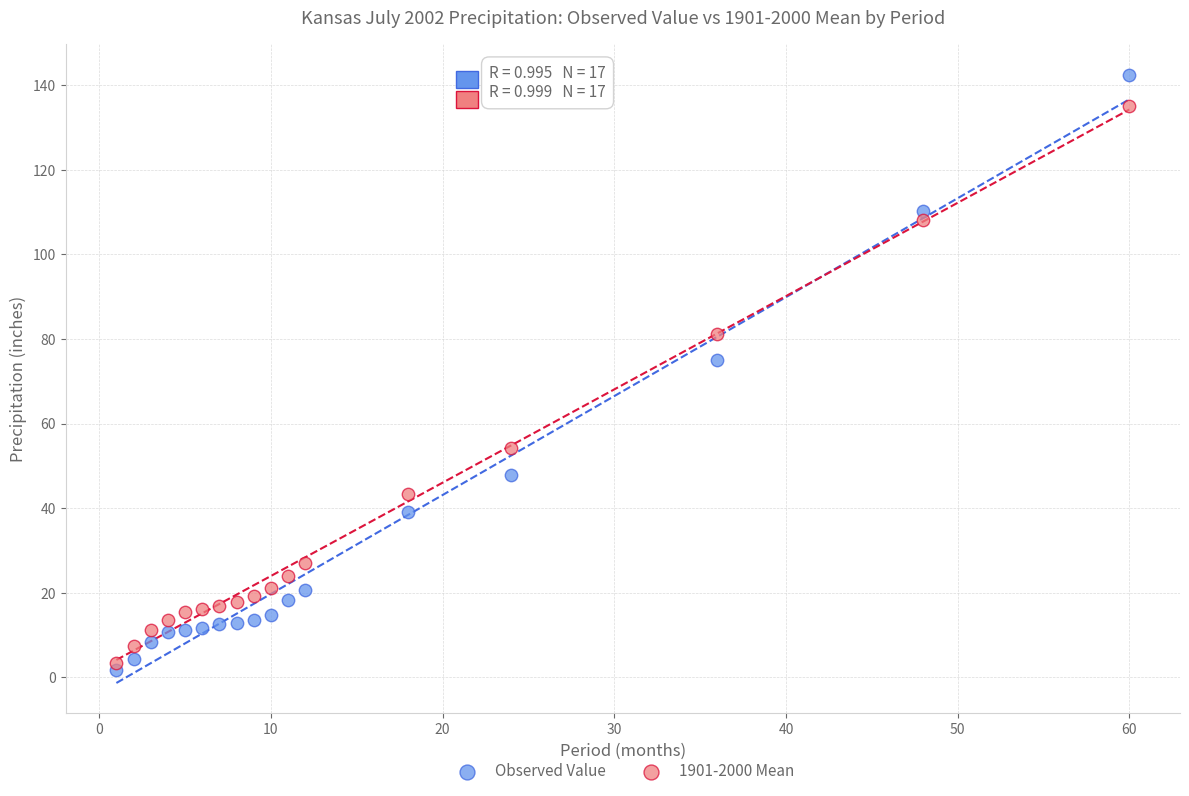

What are all the series names shown in the legend?

Observed Value, 1901-2000 Mean